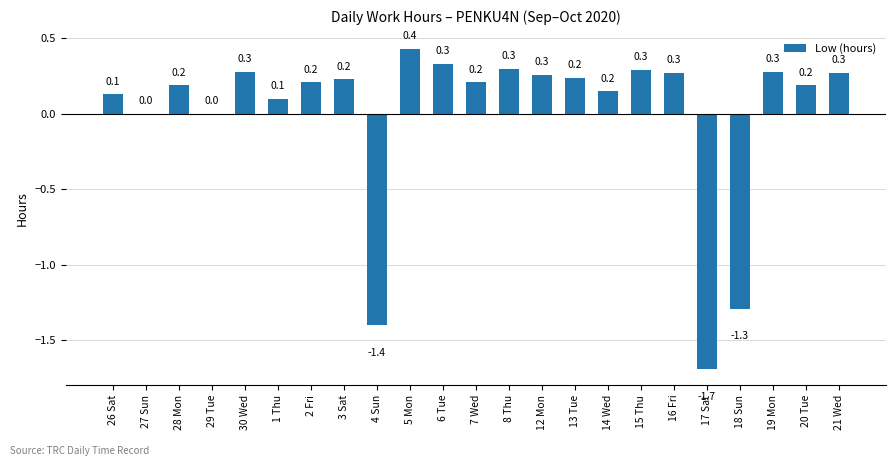

Where does the data first go above 0?

26 Sat